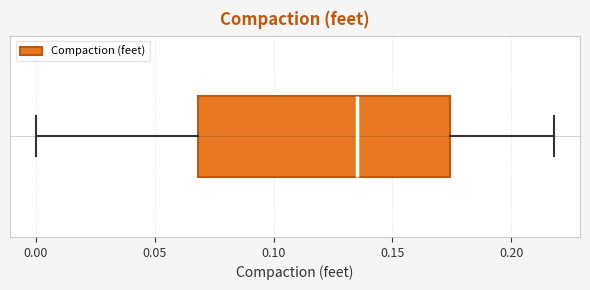

Where is the right edge of the box on the x-axis? The values are not printed on the chart, so give them approximately, as read against the axis.

0.175